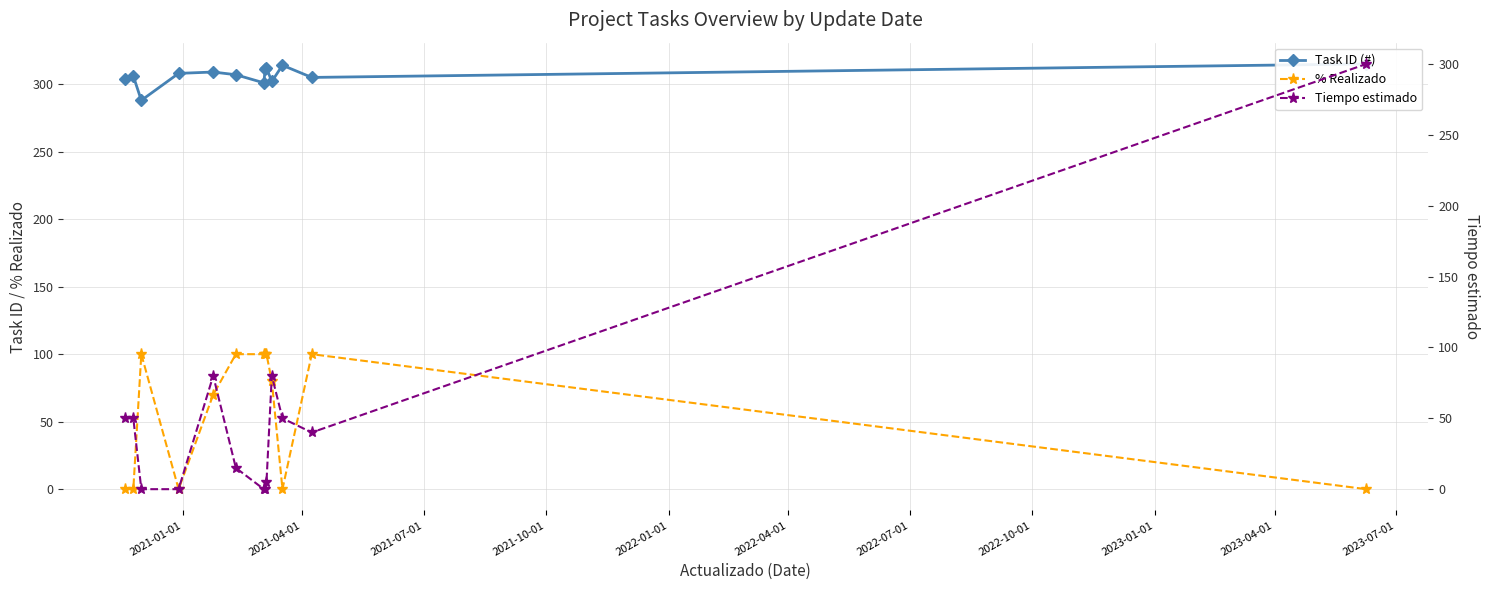

True or false: % Realizado has more than 1 points higher than both neighbors.

True